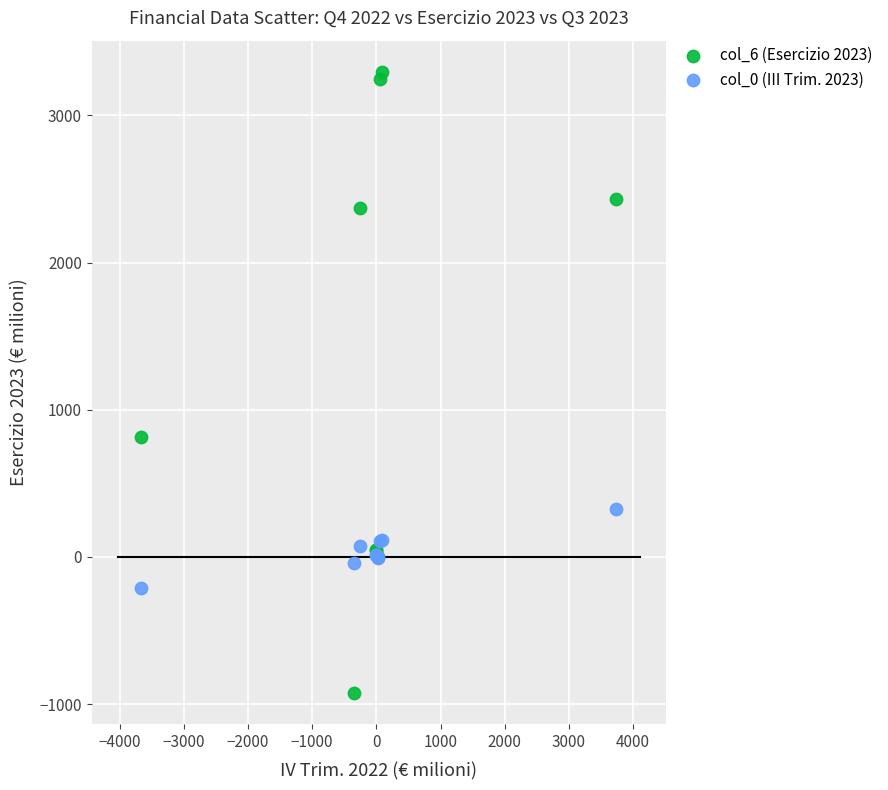

Which series has the widest spread of Y values?

col_6 (Esercizio 2023)